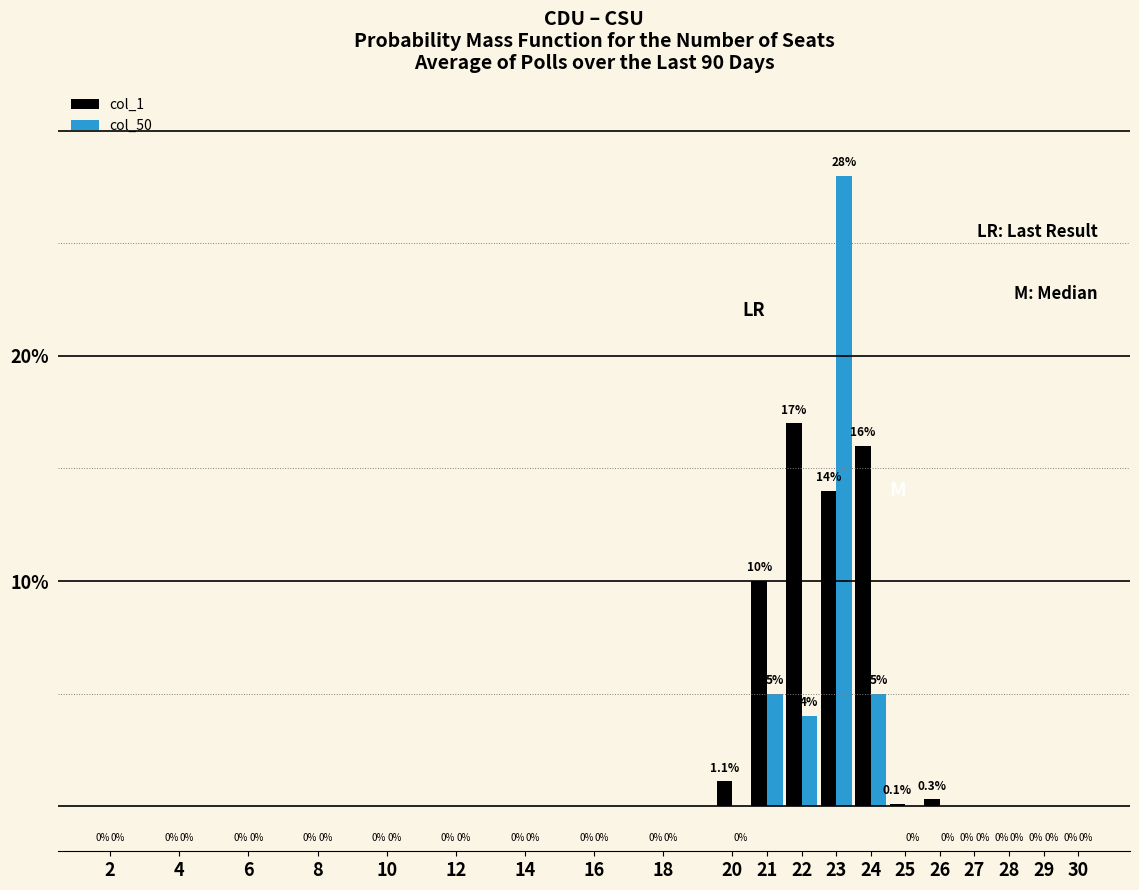

Reading left to right, what are all the values shown in this chart?

col_1: 2=0.0	4=0.0	6=0.0	8=0.0	10=0.0	12=0.0	14=0.0	16=0.0	18=0.0	20=1.1	21=10.0	22=17.0	23=14.0	24=16.0	25=0.1	26=0.3	27=0.0	28=0.0	29=0.0	30=0.0
col_50: 2=0.0	4=0.0	6=0.0	8=0.0	10=0.0	12=0.0	14=0.0	16=0.0	18=0.0	20=0.0	21=5.0	22=4.0	23=28.0	24=5.0	25=0.0	26=0.0	27=0.0	28=0.0	29=0.0	30=0.0